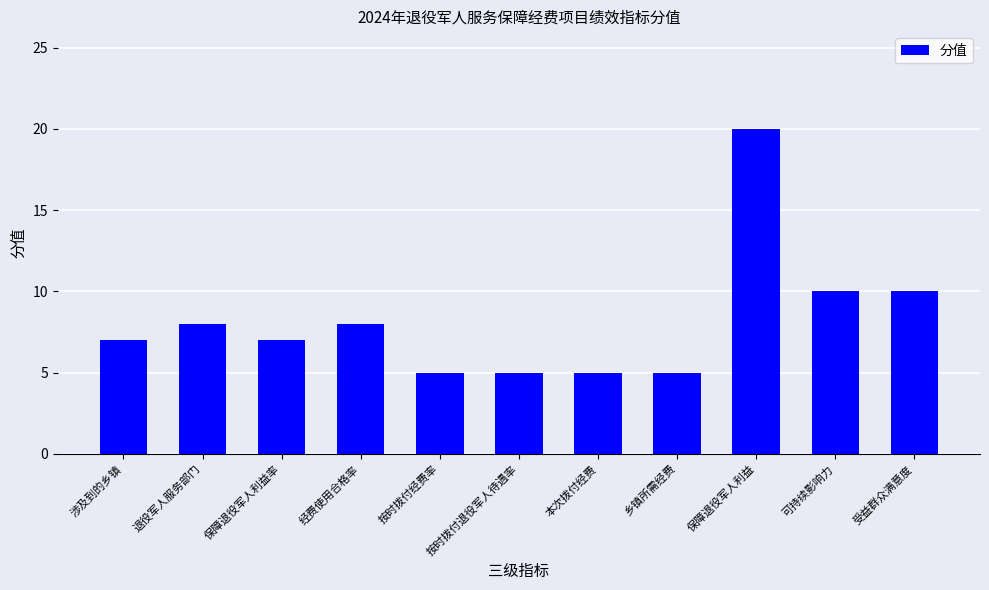

At which category does the chart reach its peak across all series?

保障退役军人利益